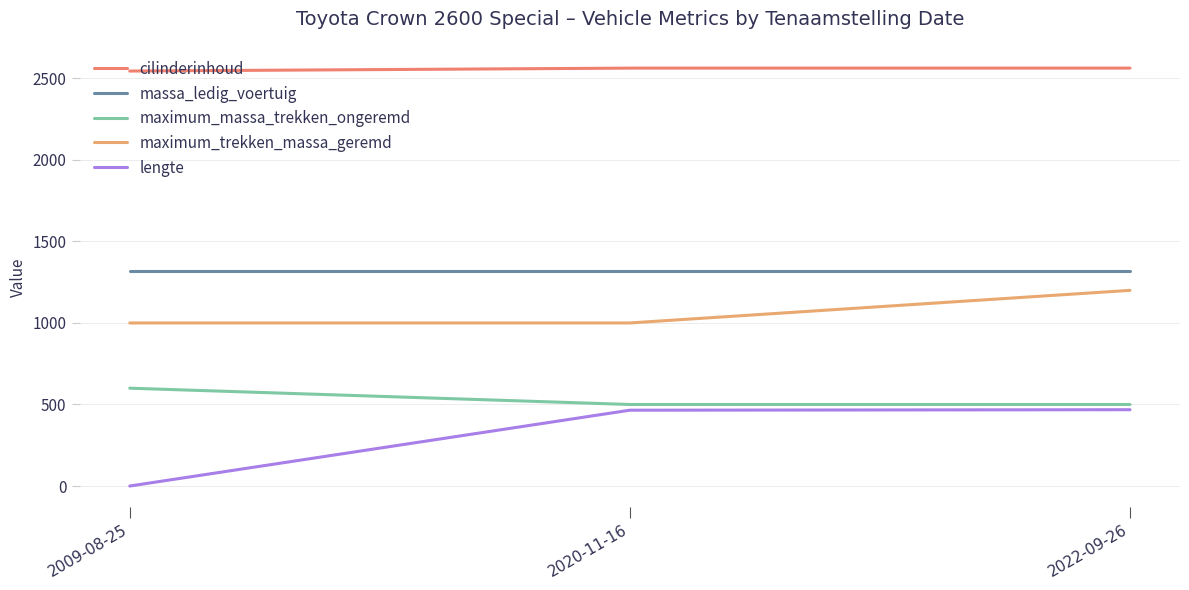

The cilinderinhoud series shows 1343 at 2009-08-25. True or false?

False